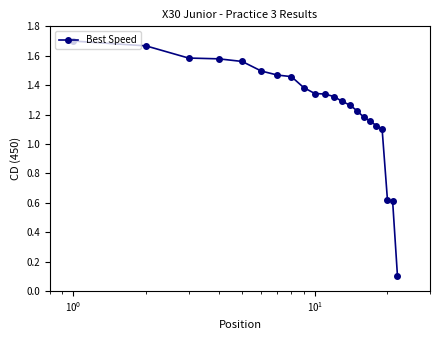

What is the sum of all values?

27.6